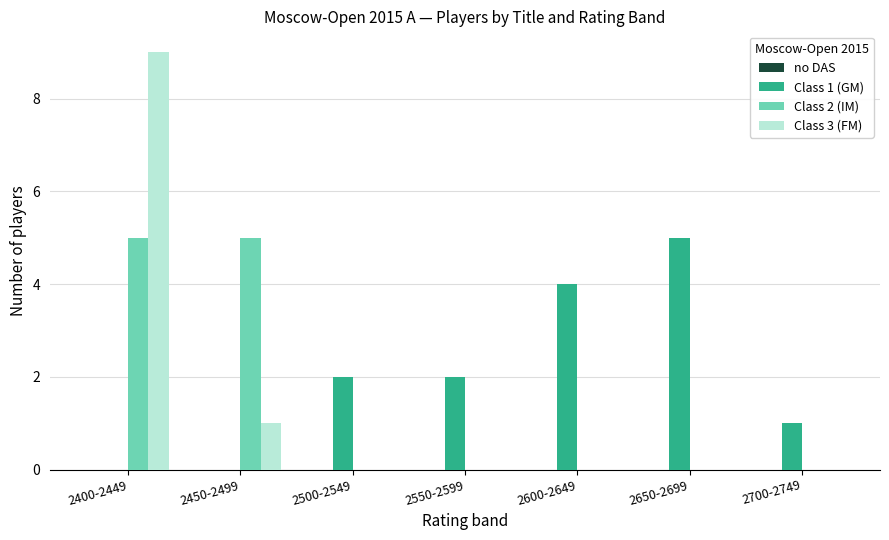

Is it true that Class 2 (IM) equals 0 at 2700-2749?

True